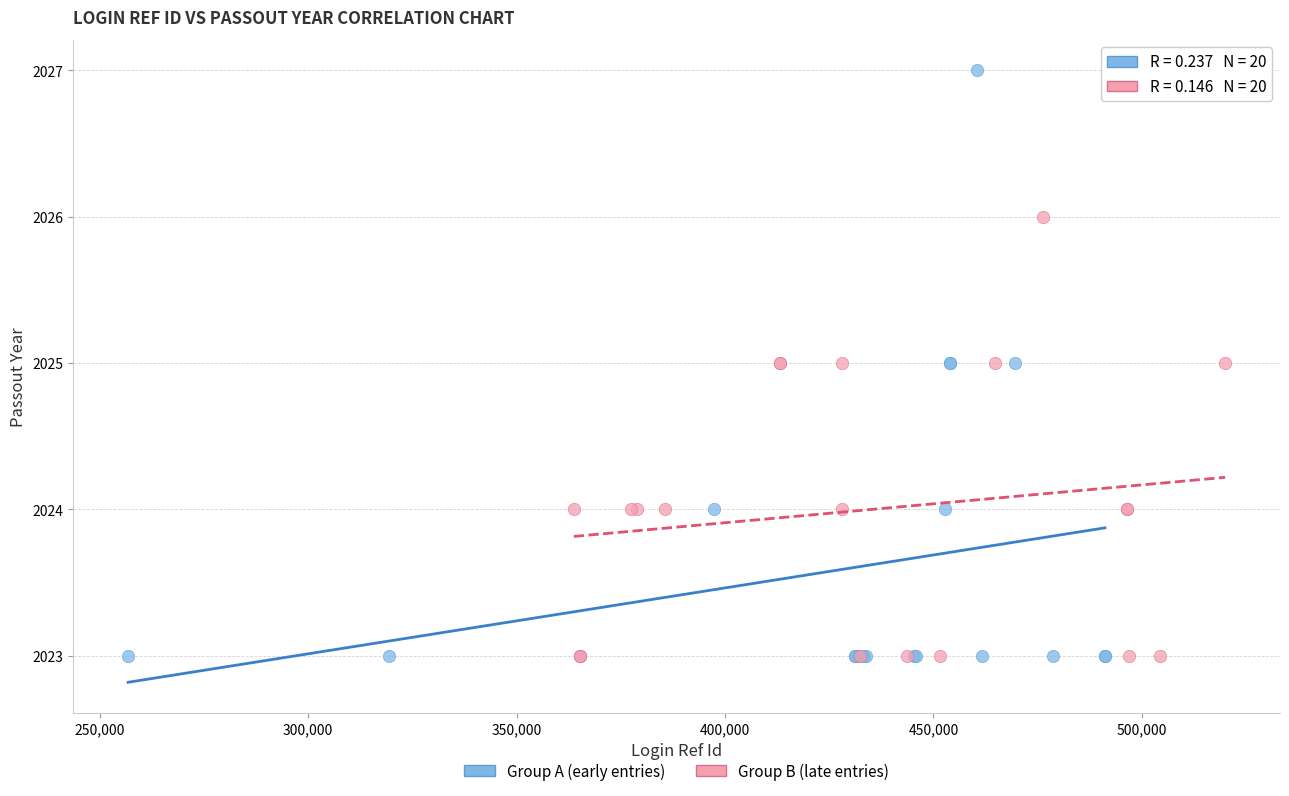

Which series reaches the maximum Y coordinate?

Group A (early entries)